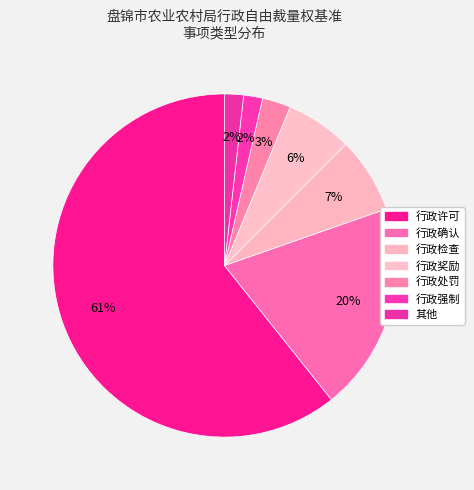

Count the number of slices in the pie.

7